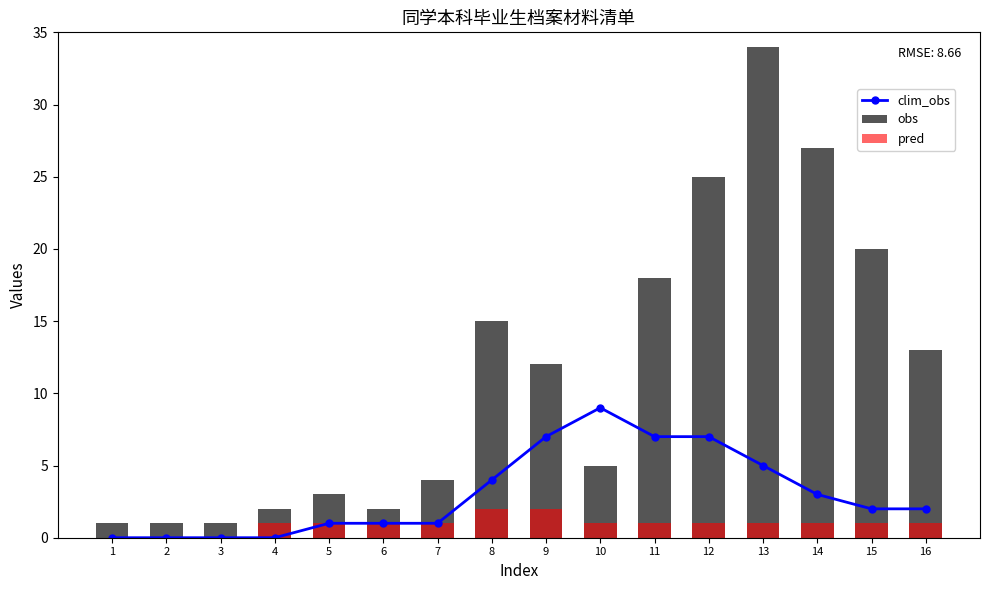

What is the spread (max minus min) of values at 2?

1